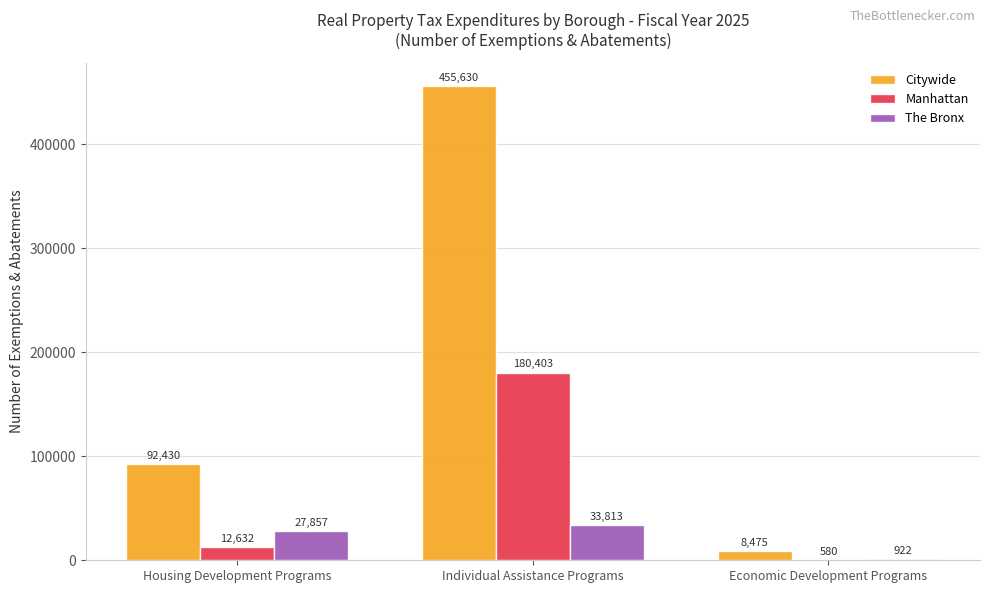

What is the approximate value of The Bronx at Housing Development Programs, to the nearest 10?

27860